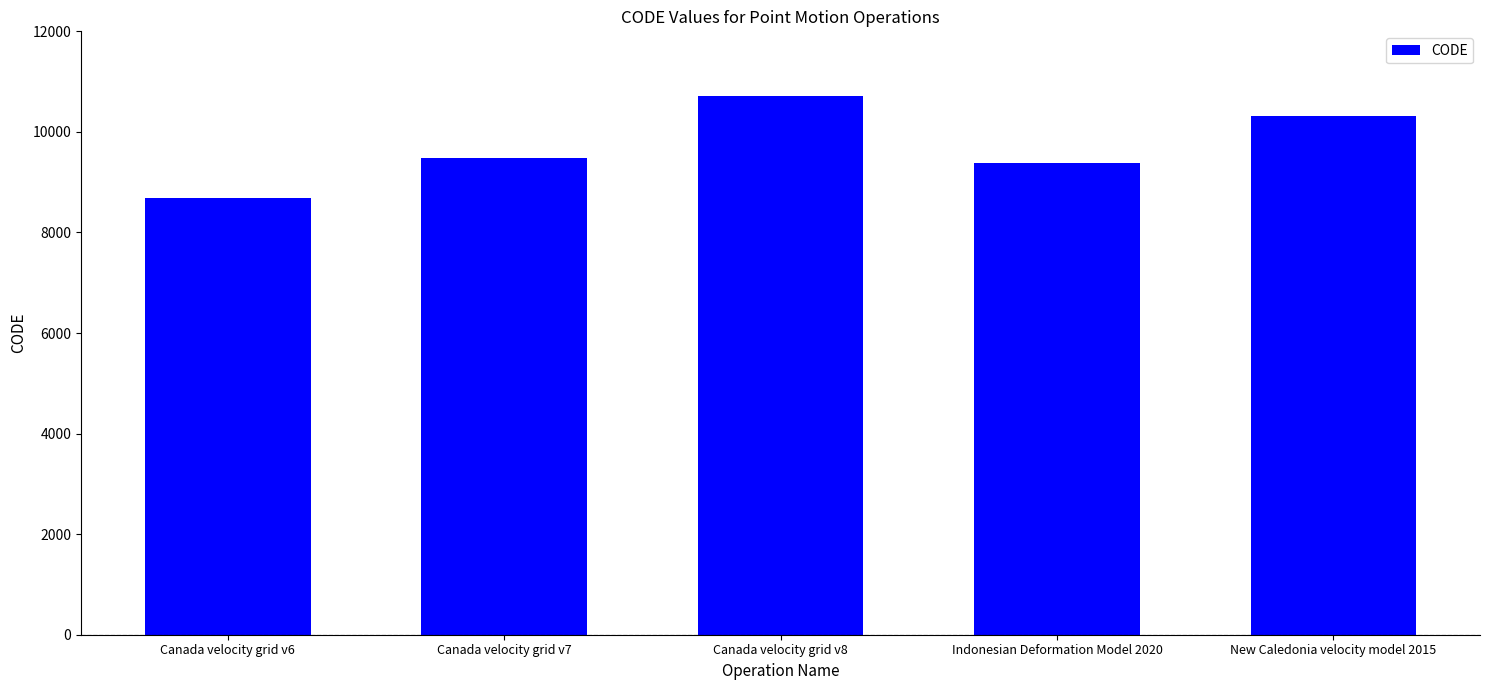

How many data points are less than 9483?

2